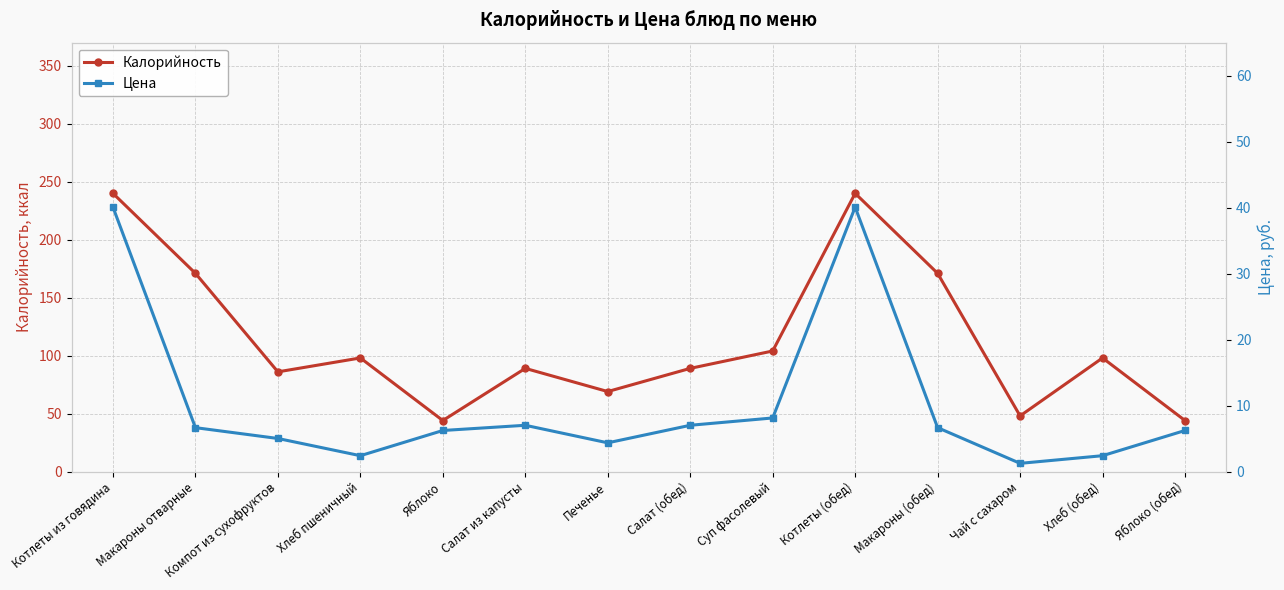

Between Хлеб пшеничный and Макароны (обед), which series saw the biggest shift?

Калорийность